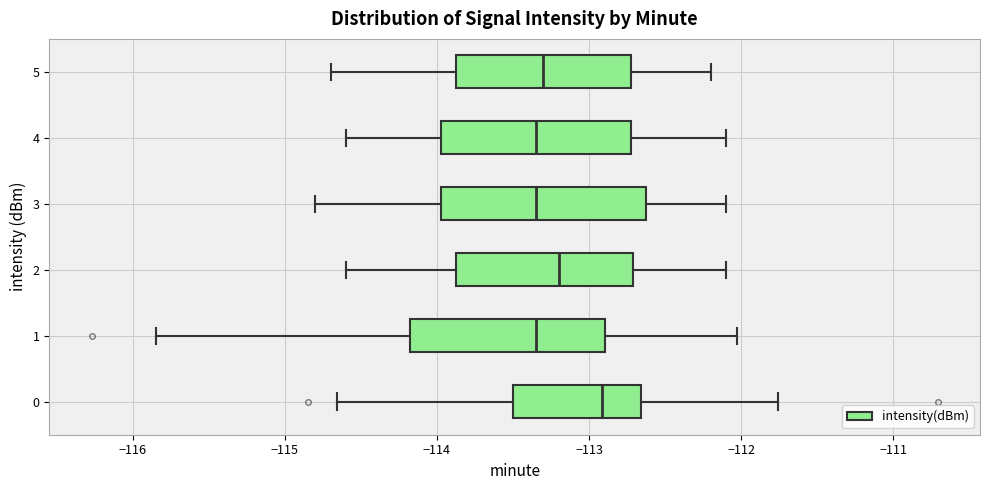

Reading bottom to top, transcribe this box plot: for each box, give where its median line is, the range the box spans, and where its two whiskers end, as read against the x-axis. The values are not printed on the chart, so give them approximately, as read against the axis.

0: median -112.9, box -113.5 to -112.7, whiskers -114.7 to -111.8
1: median -113.3, box -114.2 to -112.9, whiskers -115.8 to -112.0
2: median -113.2, box -113.9 to -112.7, whiskers -114.6 to -112.1
3: median -113.3, box -114.0 to -112.6, whiskers -114.8 to -112.1
4: median -113.3, box -114.0 to -112.7, whiskers -114.6 to -112.1
5: median -113.3, box -113.9 to -112.7, whiskers -114.7 to -112.2